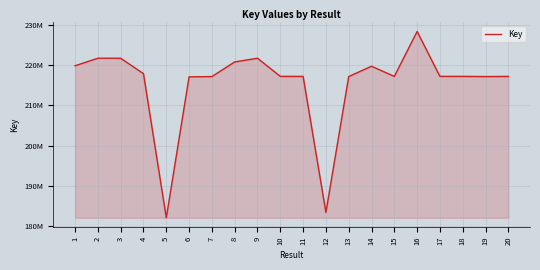

How many data points does each series have?

20